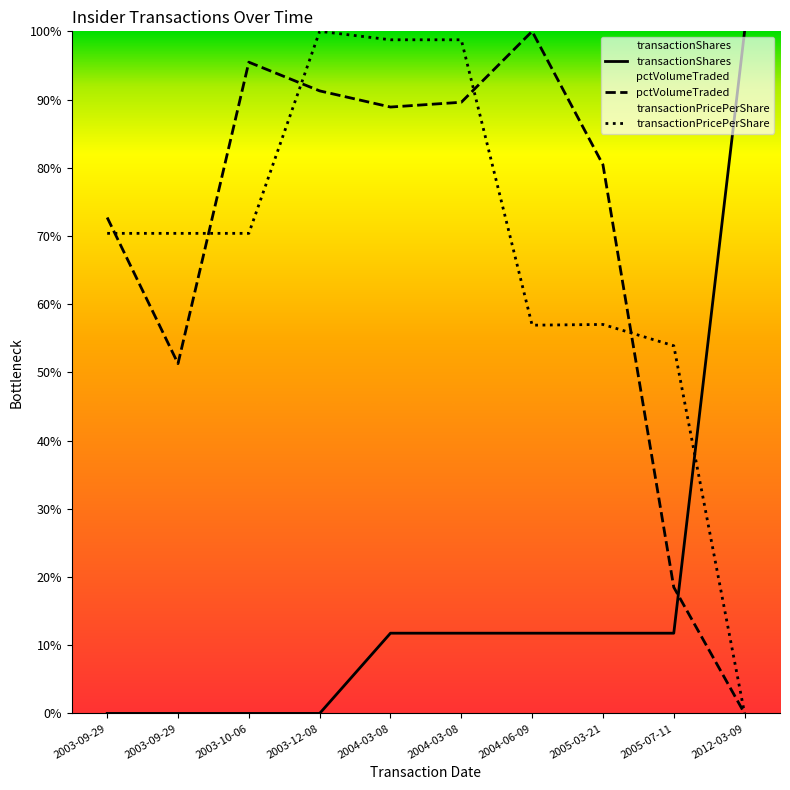

Between which two adjacent categories do sharesOwnedFollowingTransaction and transactionPricePerShare first intersect?

2005-07-11 and 2012-03-09